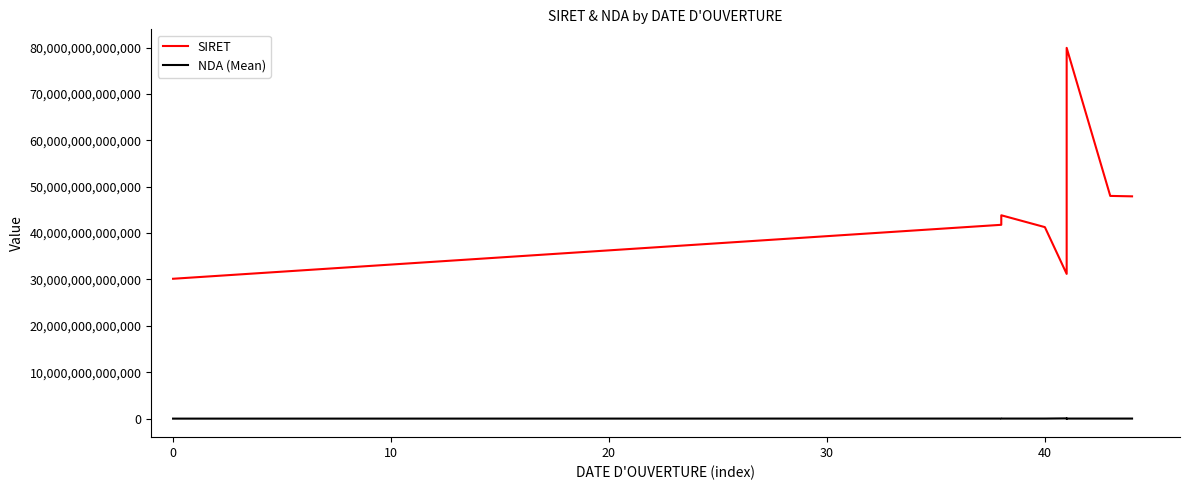

Is the value of SIRET at 10 greater than the value of NDA (Mean) at 0?

Yes